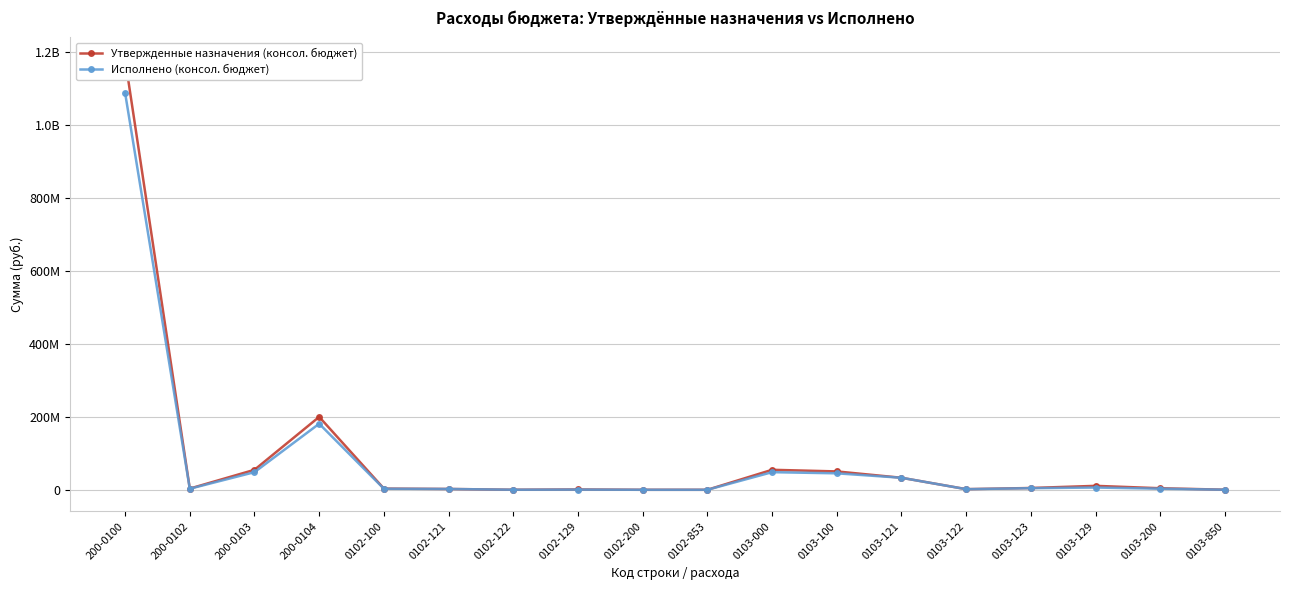

How many values in the Исполнено (консол. бюджет) series exceed 2979887?

9